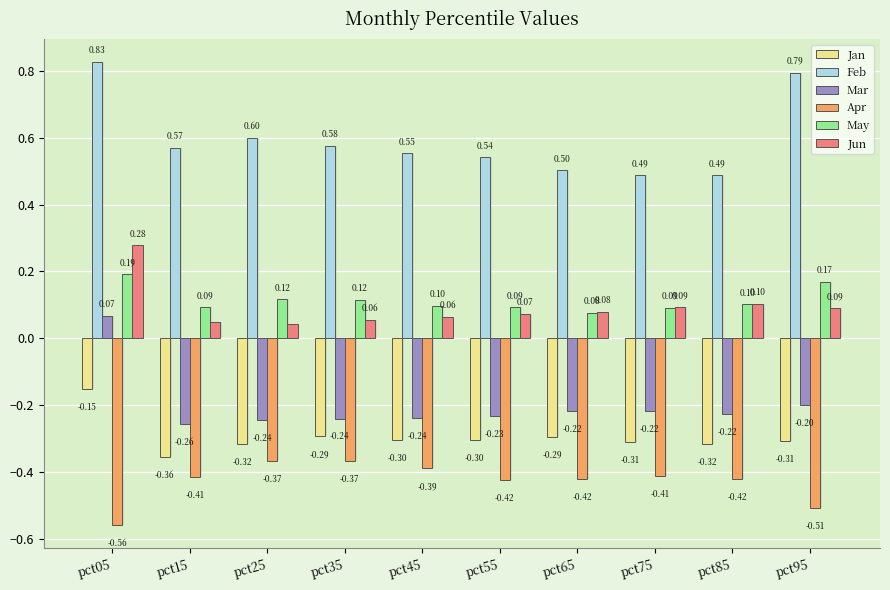

What is the spread (max minus min) of values at pct85?

0.9